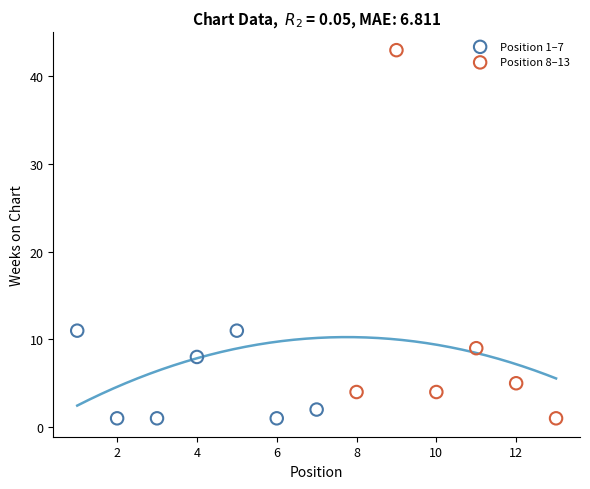

What are all the series names shown in the legend?

Position 1–7, Position 8–13